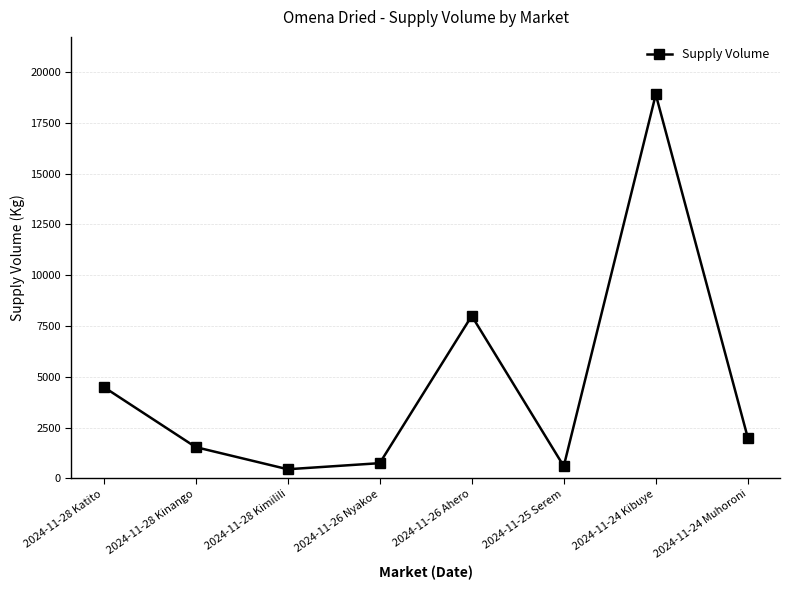

What is the difference between the maximum and minimum values?

18450